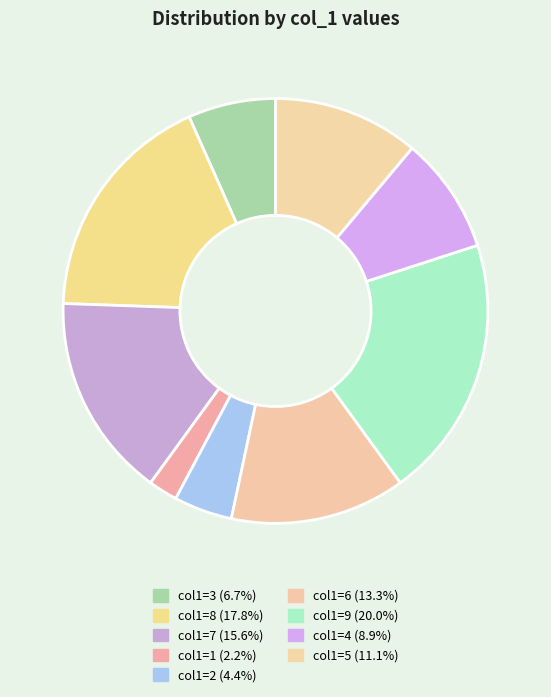

Count the number of slices in the pie.

9